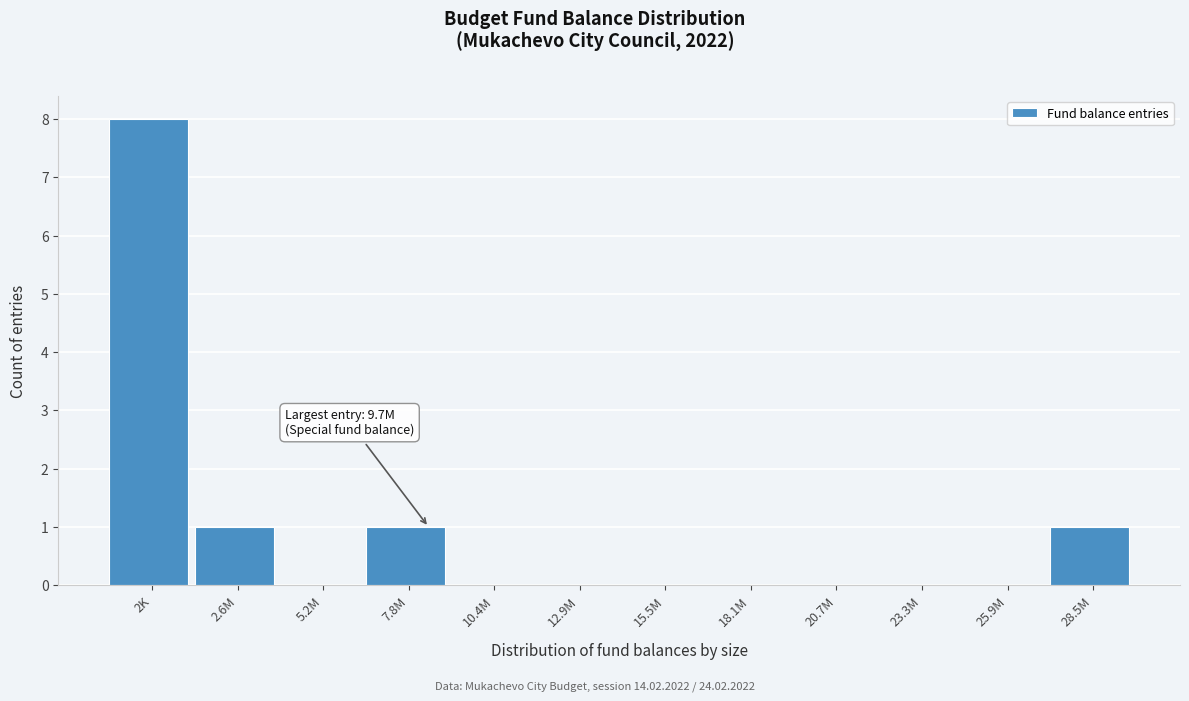

Reading left to right, list all the values displayed in this chart.

2K=8	2.6M=1	5.2M=0	7.8M=1	10.4M=0	12.9M=0	15.5M=0	18.1M=0	20.7M=0	23.3M=0	25.9M=0	28.5M=1